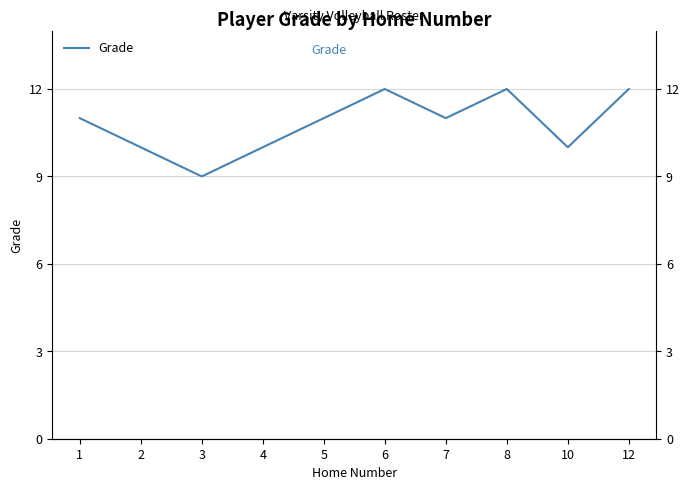

True or false: the data shows 12 at 12.

True